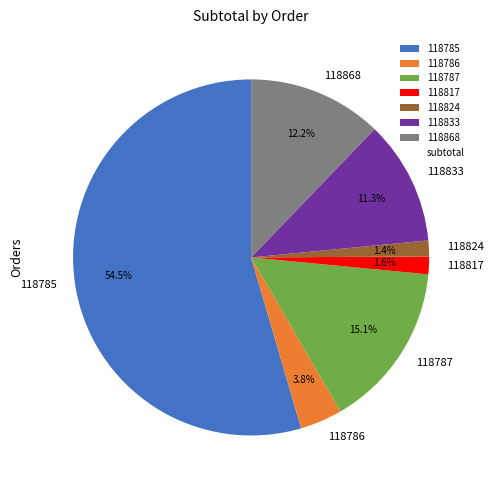

To the nearest percent, what percentage of the pie is 118787?

15%